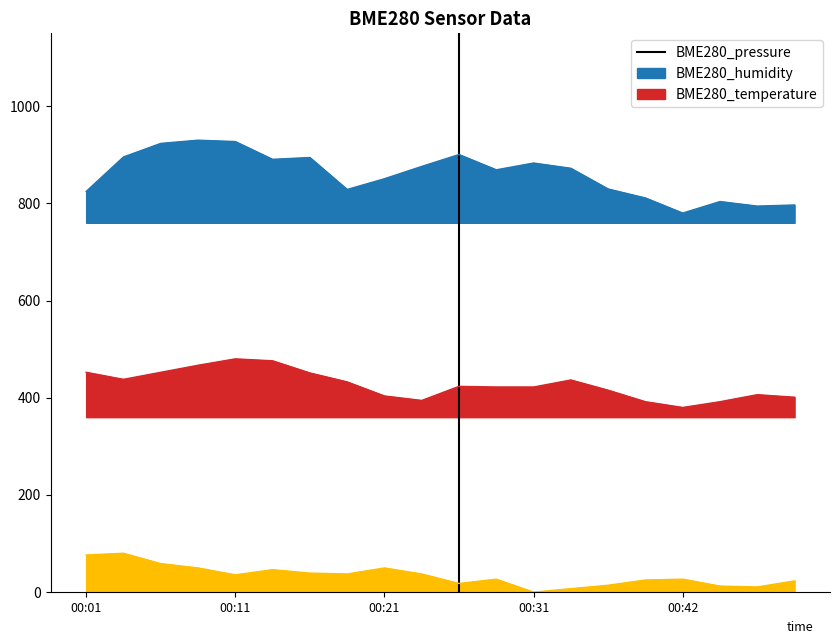

How many interior local valleys does the BME280_humidity series have?

3